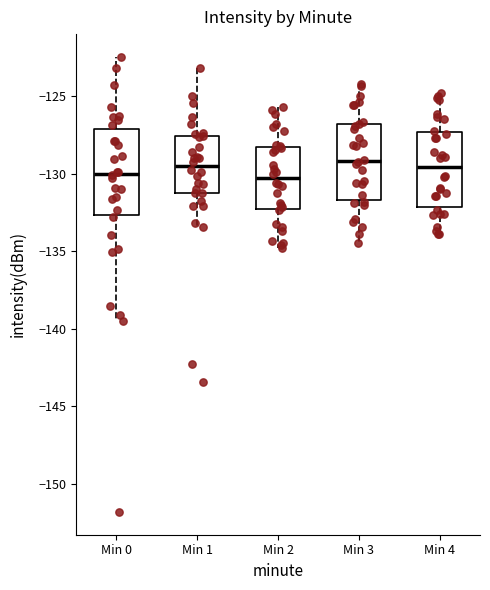

Reading left to right, transcribe this box plot: for each box, give where its median line is, the range the box spans, and where its two whiskers end, as read against the y-axis. The values are not printed on the chart, so give them approximately, as read against the axis.

Min 0: median -130.0, box -132.5 to -127.0, whiskers -139.5 to -122.5
Min 1: median -129.5, box -131.0 to -127.5, whiskers -133.5 to -123.0
Min 2: median -130.5, box -132.5 to -128.5, whiskers -135.0 to -125.5
Min 3: median -129.0, box -131.5 to -127.0, whiskers -134.5 to -124.0
Min 4: median -129.5, box -132.0 to -127.5, whiskers -134.0 to -125.0